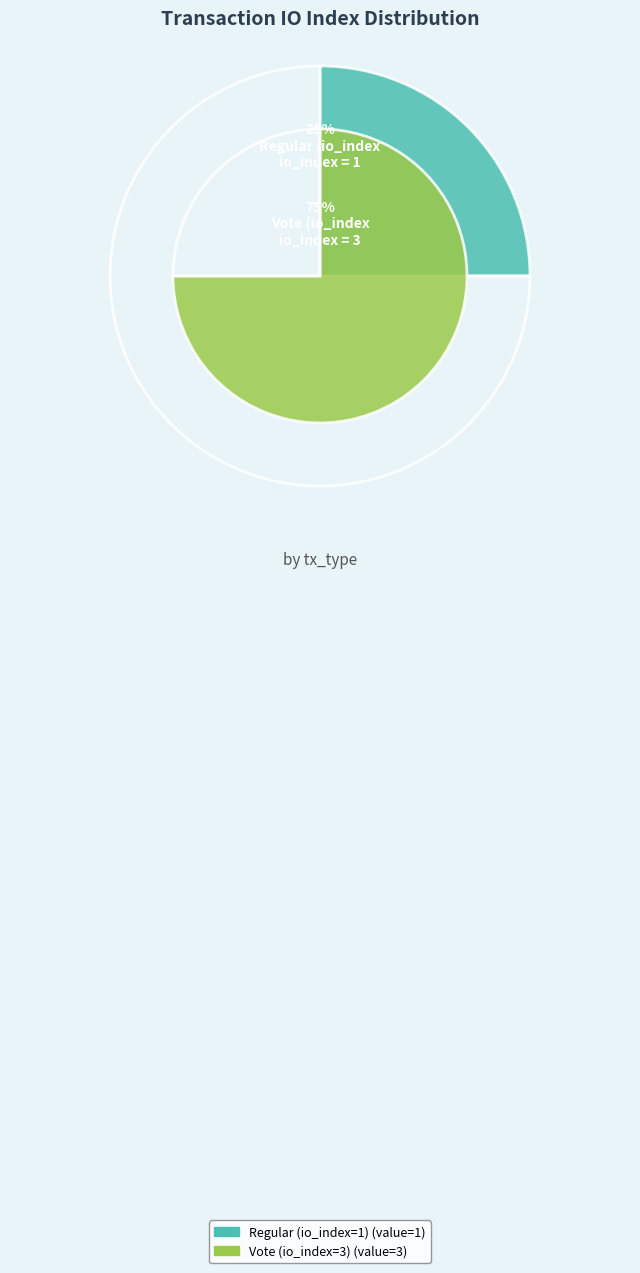

Do Regular (io_index=1) and Vote (io_index=3) together represent more than half of the pie?

Yes